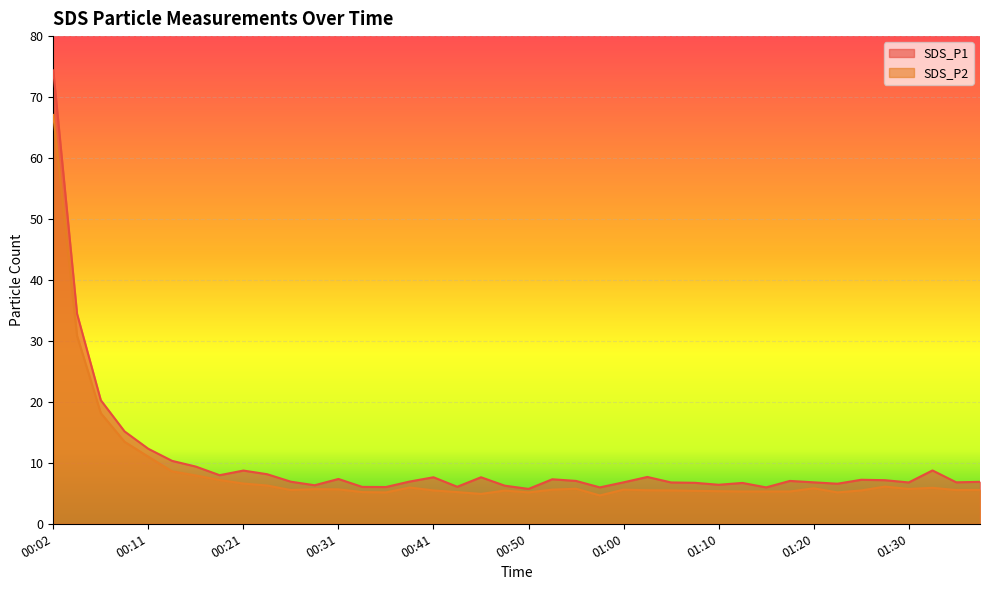

True or false: SDS_P2 and SDS_P1 intersect in this chart.

False